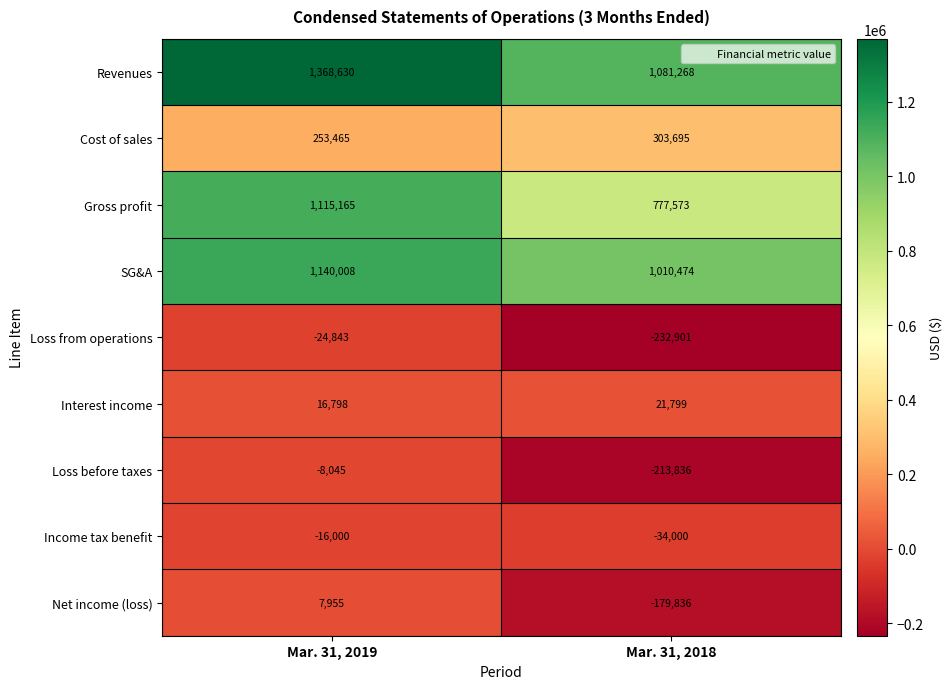

At which label is Net income (loss) closest to -85940?

Mar. 31, 2019